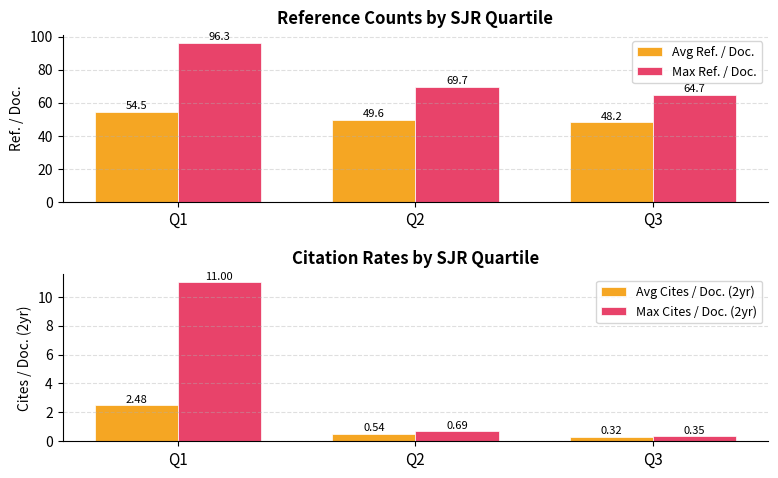

Which category has the highest value across all series?

Q1